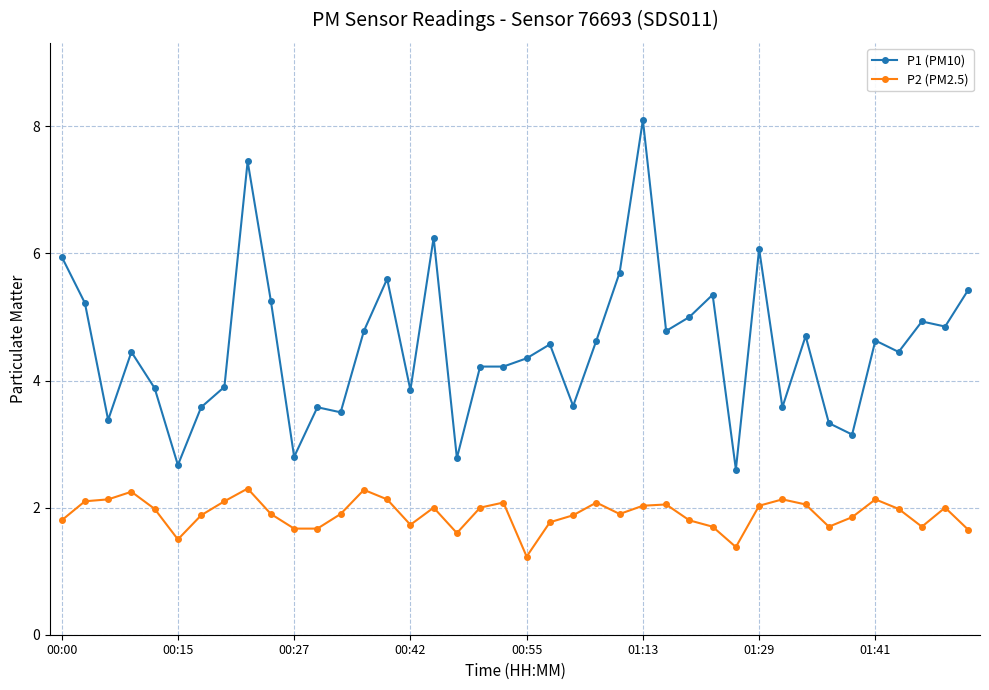

Does the chart display data point markers on the line(s)?

Yes